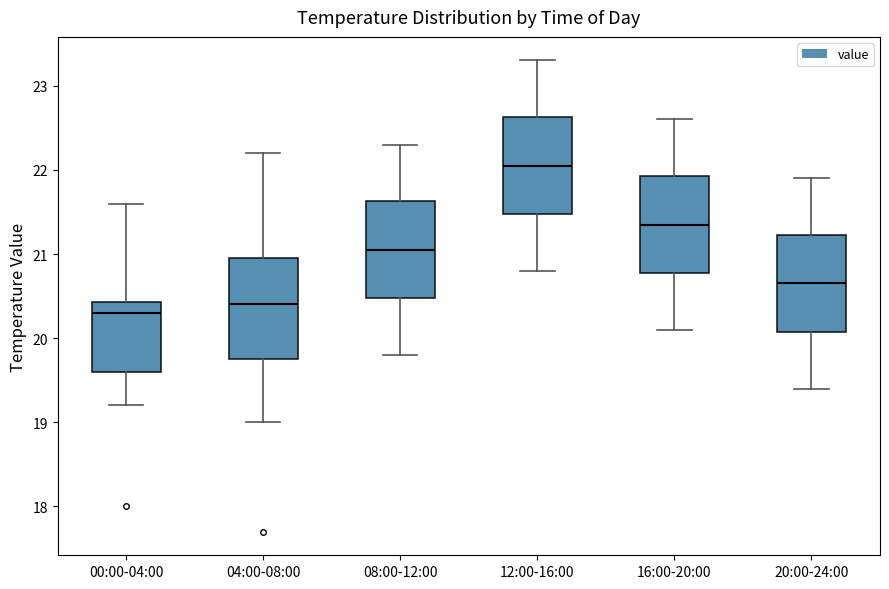

Where does the median line of the box for 08:00-12:00 sit on the y-axis? The values are not printed on the chart, so give them approximately, as read against the axis.

21.1